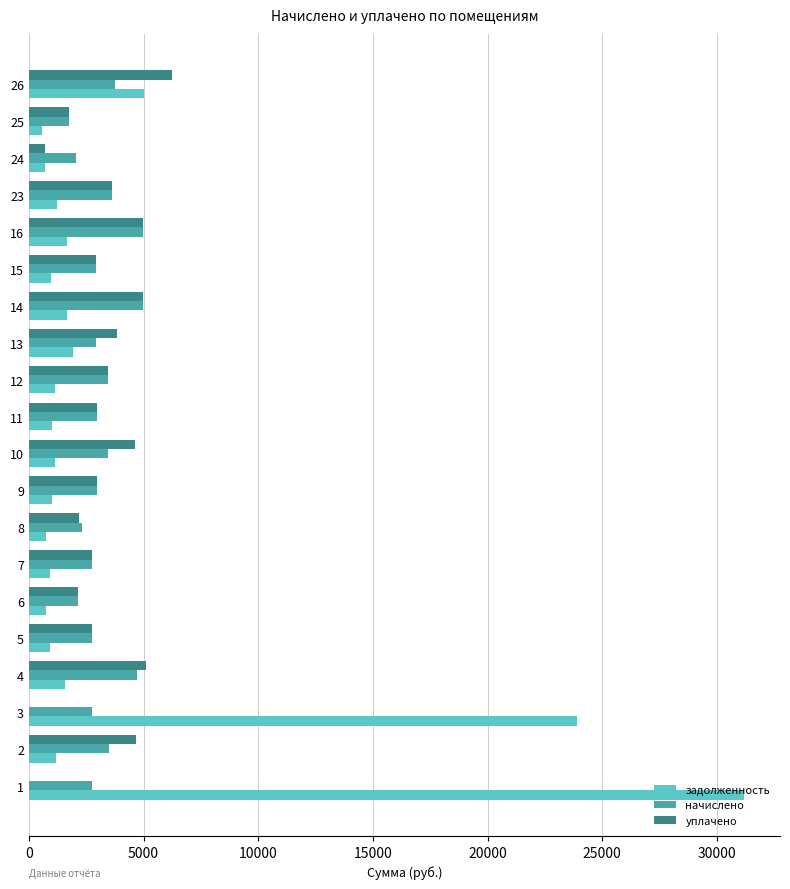

Between 7 and 16, which series saw the biggest shift?

начислено